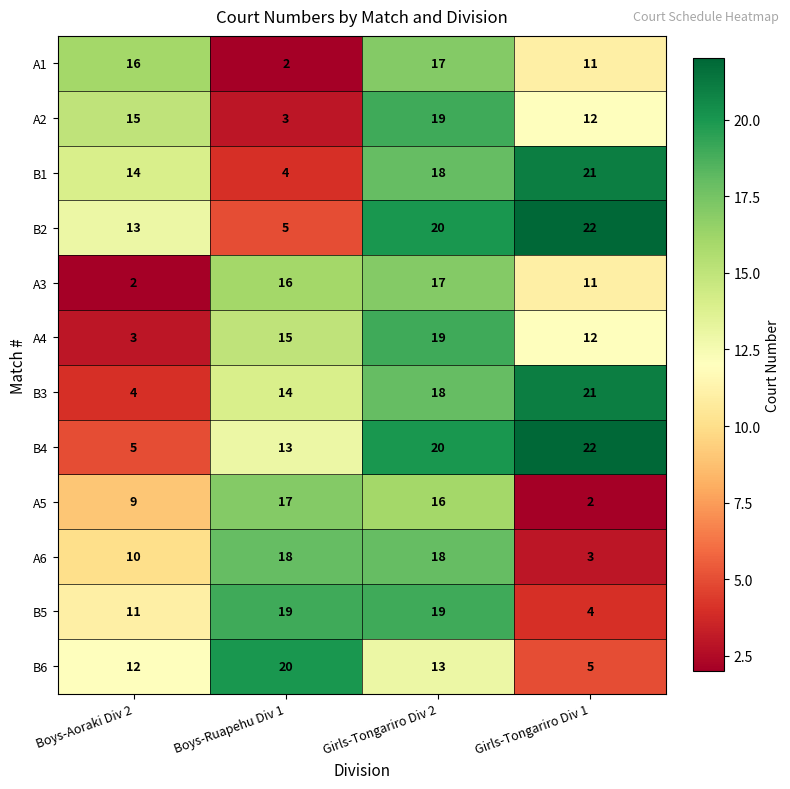

Where does the A5 series first go above 16?

Boys-Ruapehu Div 1